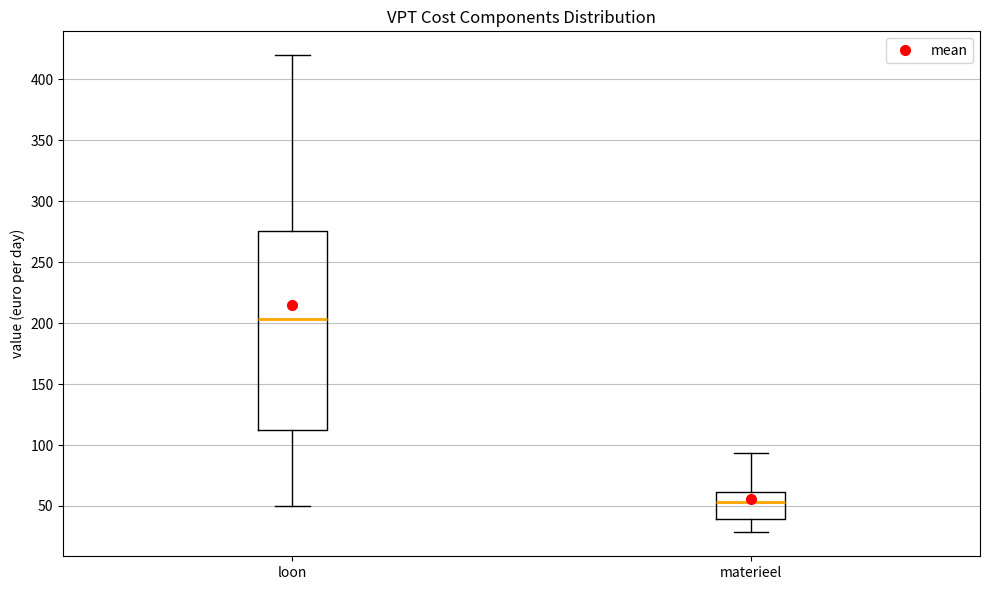

Which box's median line is the lowest?

materieel